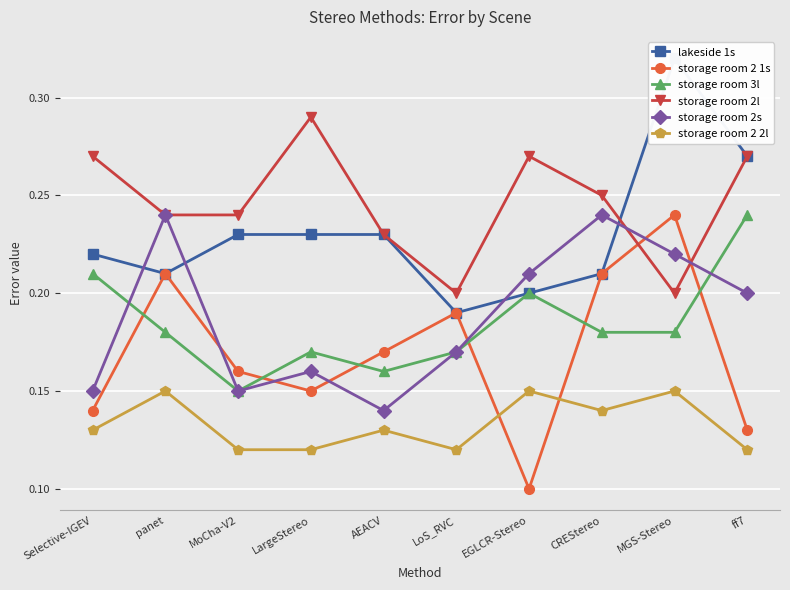

True or false: storage room 2 2l has more than 1 points higher than both neighbors.

True